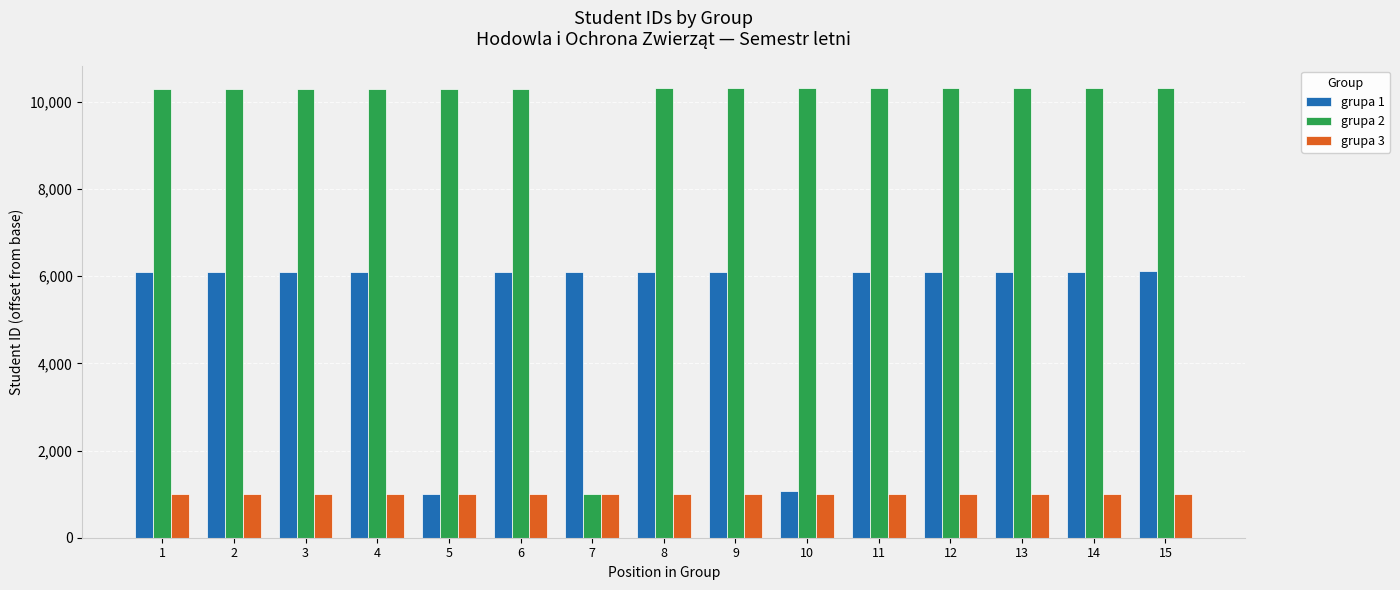

What is the maximum value shown in the chart?

10315